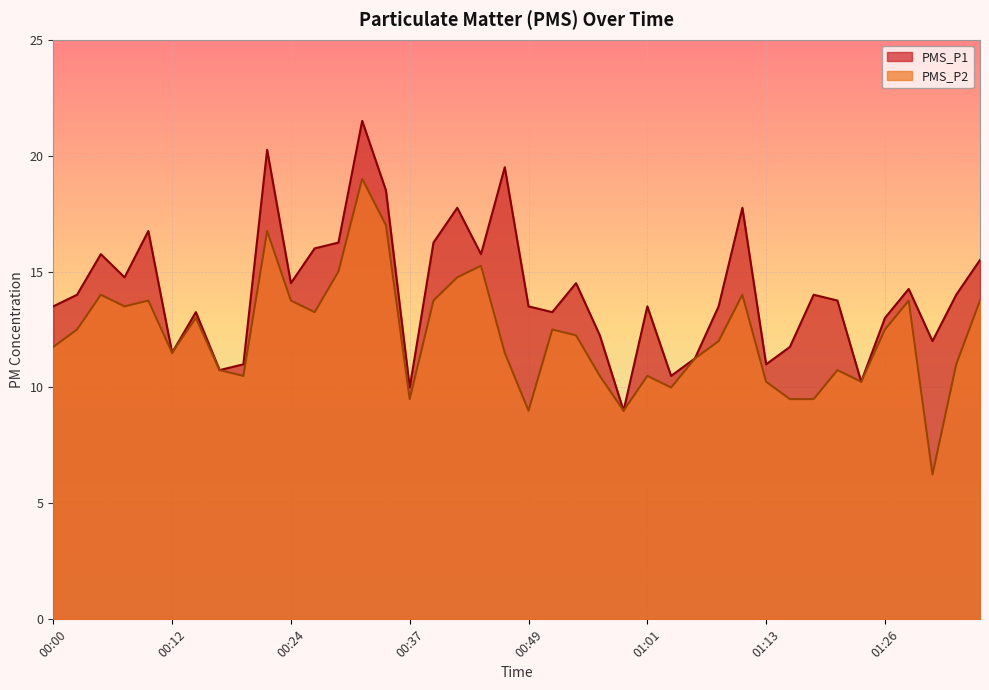

What is the minimum value shown in the chart?

6.2